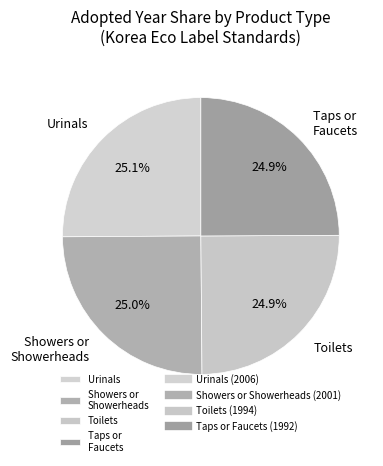

How much of the chart is everything except Toilets?

75.1%